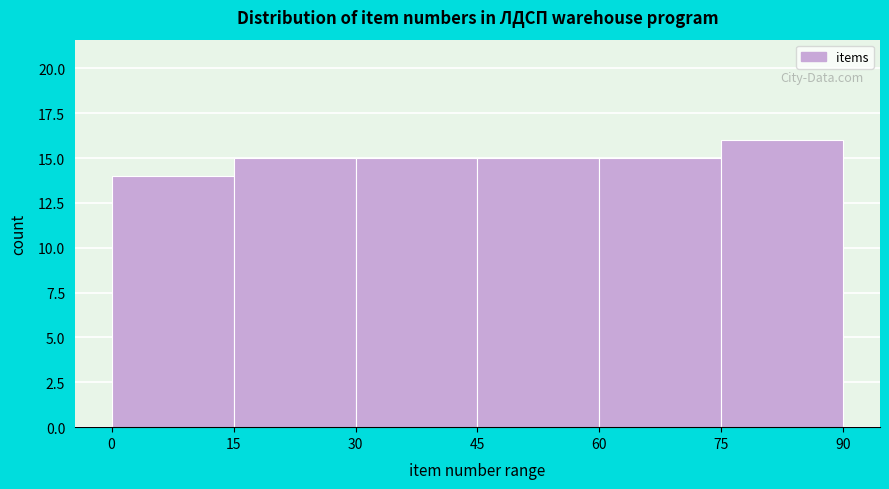

Reading left to right, transcribe this chart: for each bar, give the range it covers on the x-axis and its height. The values are not printed on the chart, so give them approximately, as read against the axis.

0 to 15: 14
15 to 30: 15
30 to 45: 15
45 to 60: 15
60 to 75: 15
75 to 90: 16